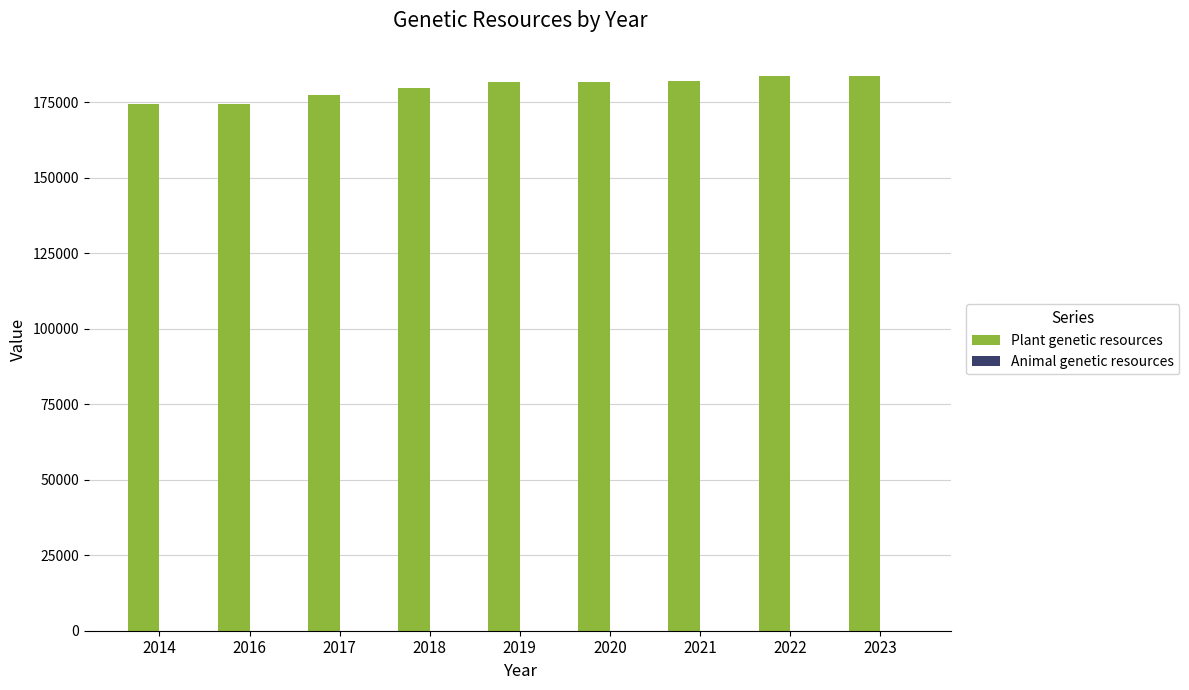

Which series has the largest total across all categories?

Plant genetic resources